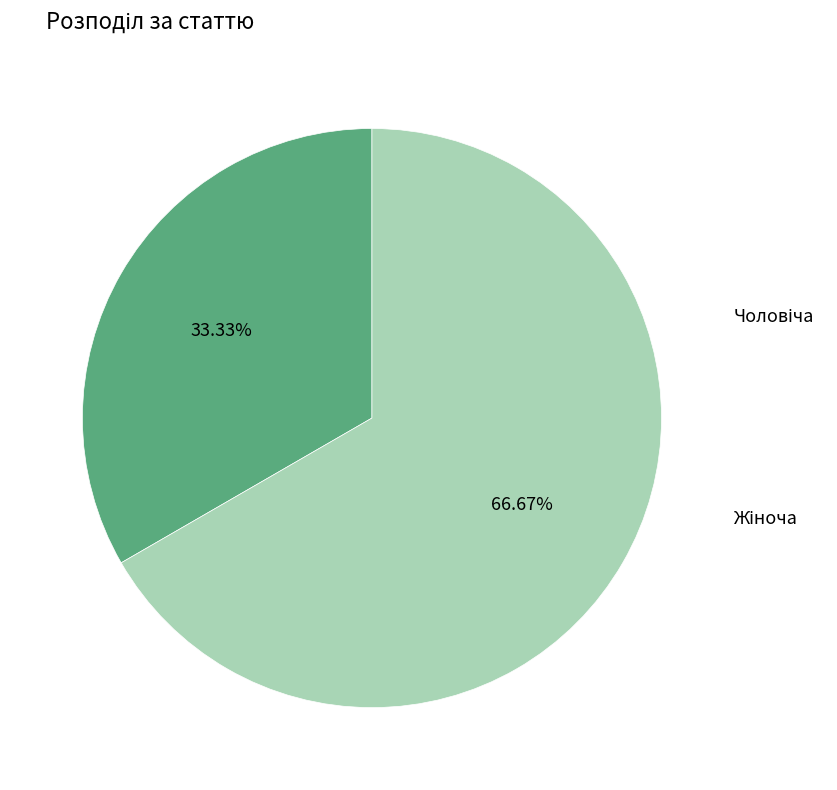

To the nearest percent, what is the combined percentage of Жіноча and Чоловіча?

100%